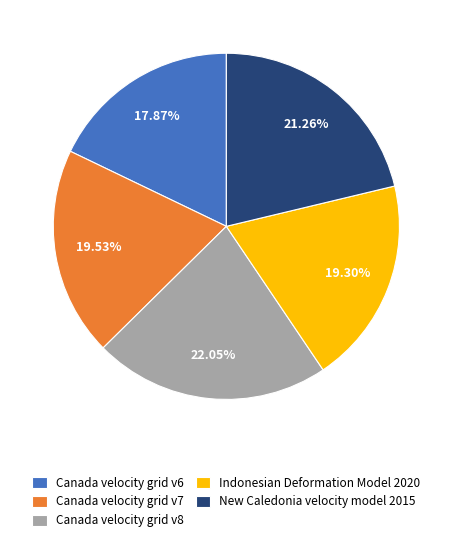

Is the sum of Canada velocity grid v8 and Indonesian Deformation Model 2020 greater than half?

No